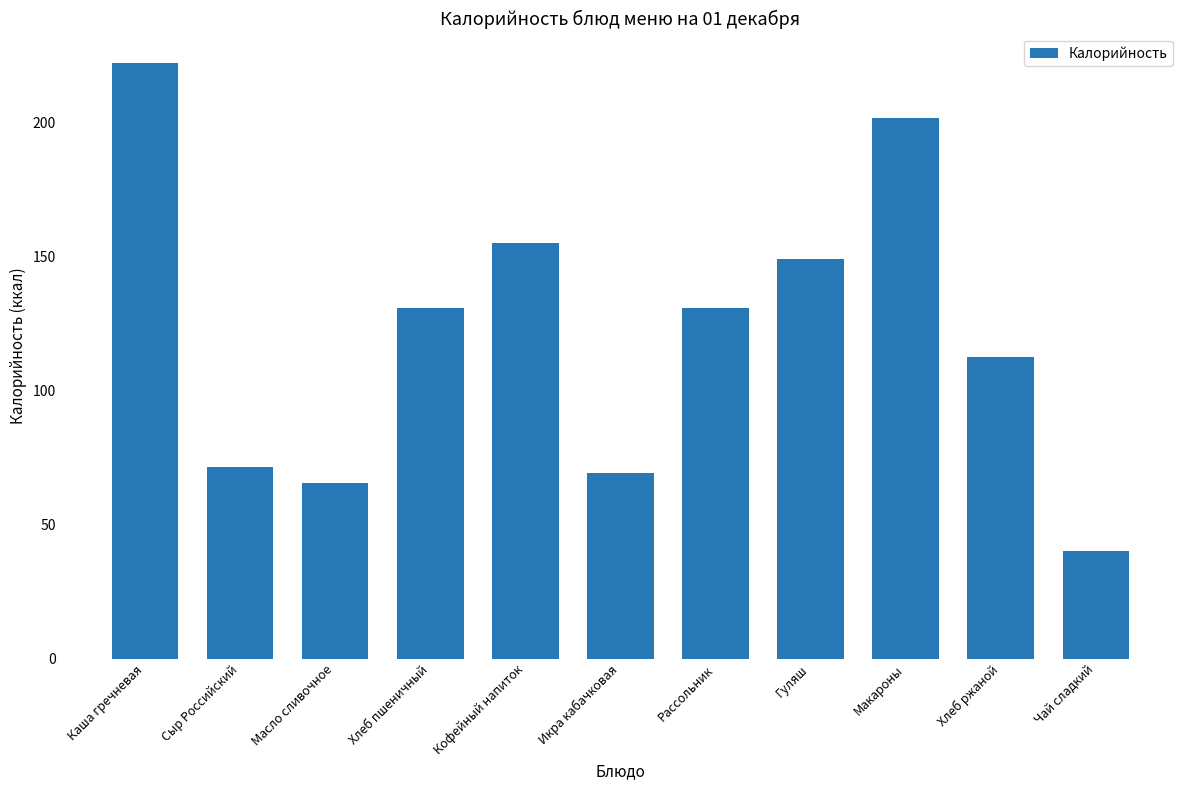

What is the minimum value shown in the chart?

40.0